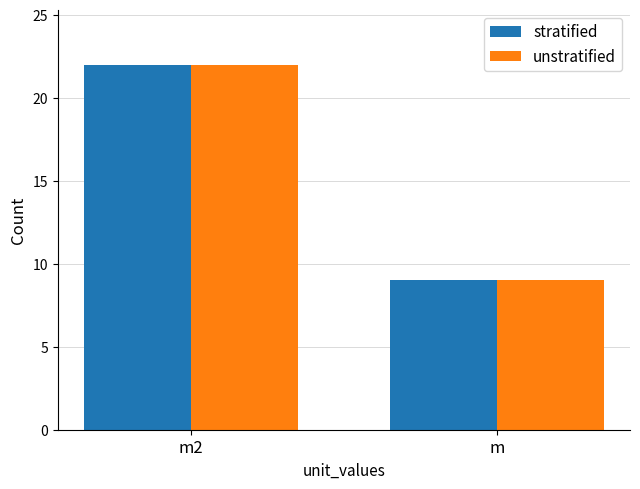

Count the number of categories in the chart.

2